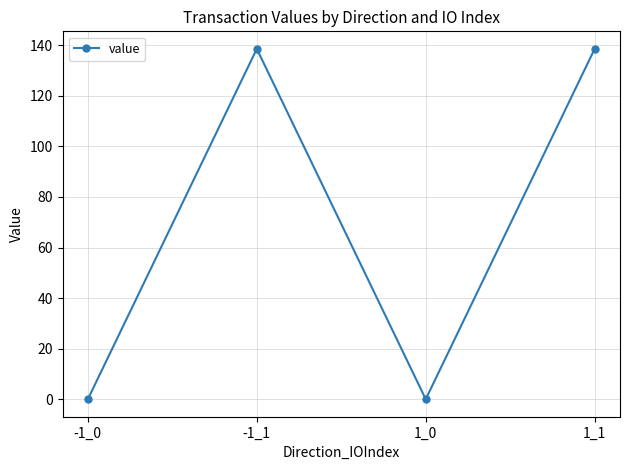

What is the difference between the values at -1_1 and -1_0?

138.6